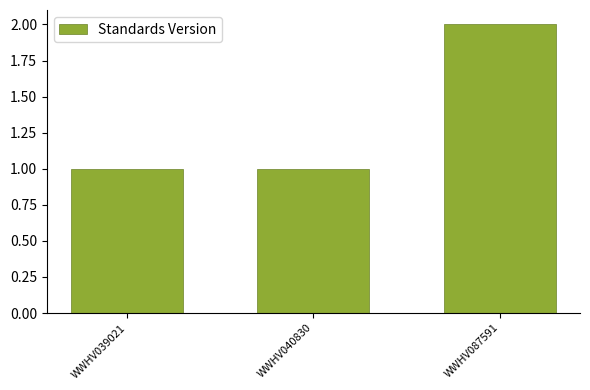

What is the value of the 2nd bar from the left?

1